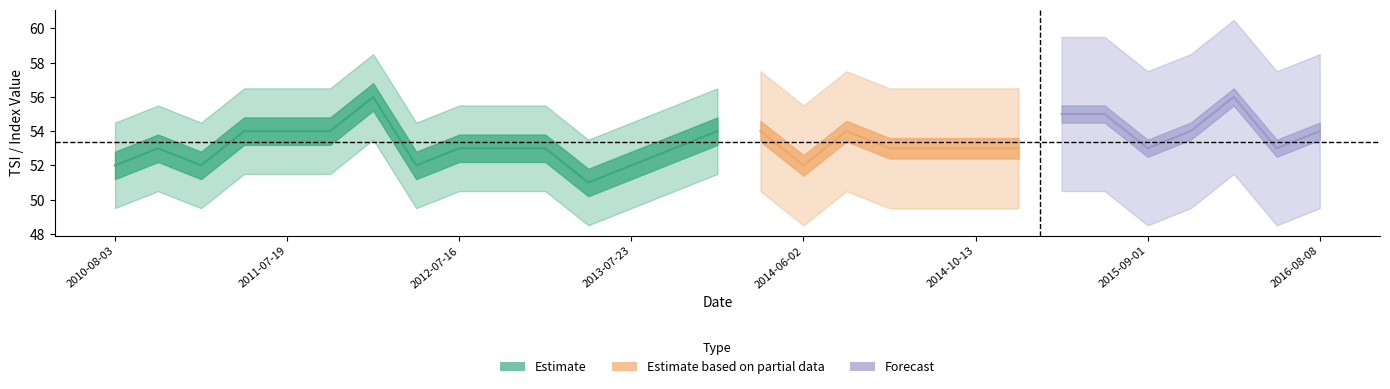

True or false: Tsi_Sd has more than 0 points higher than both neighbors.

True